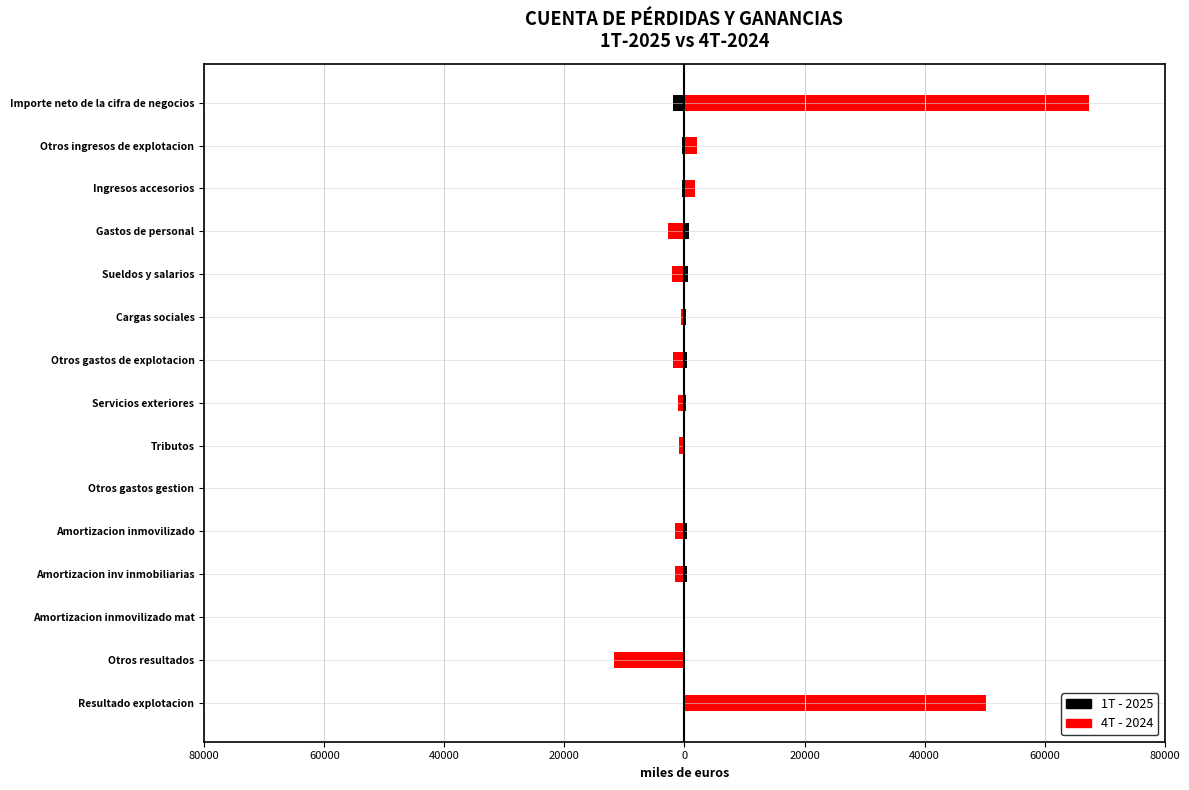

Which series changed the most between Importe neto de la cifra de negocios and Cargas sociales?

4T - 2024